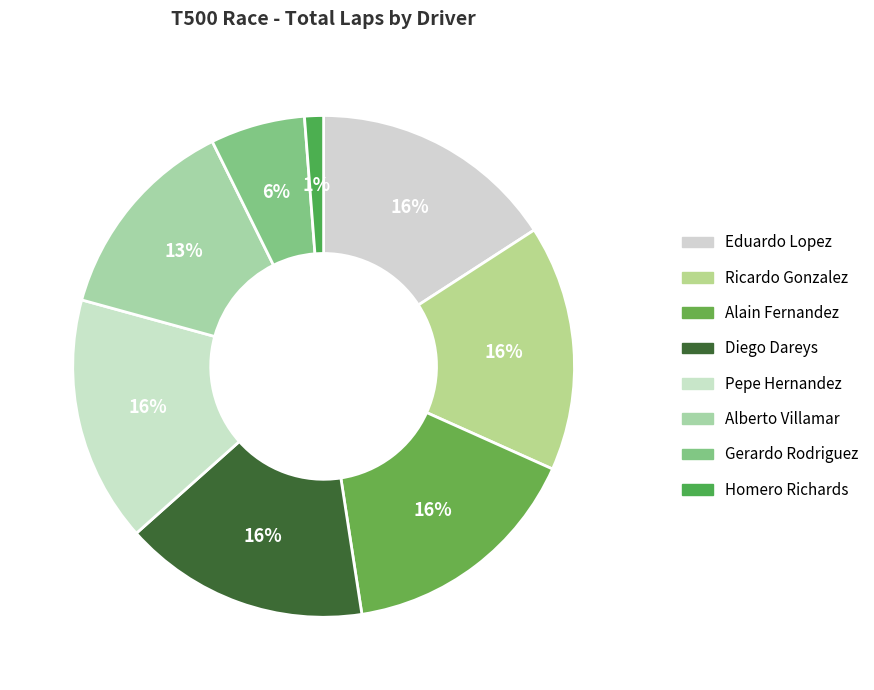

How many segments does this pie chart have?

8